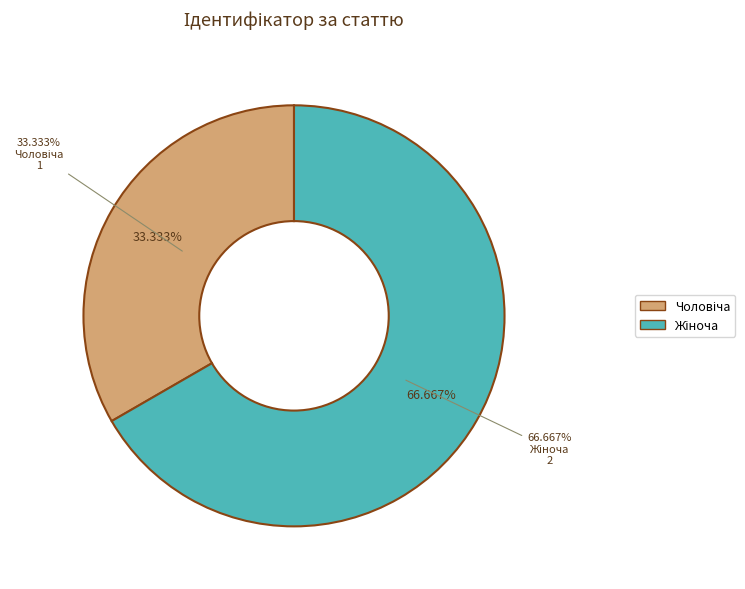

Is the sum of Чоловіча and Жіноча greater than half?

Yes